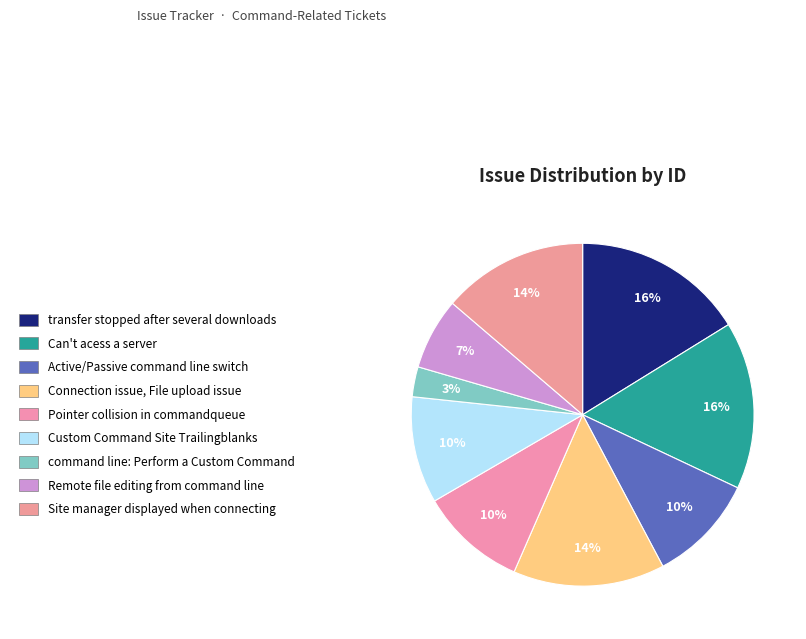

What is the largest slice in the pie chart?

transfer stopped after several downloads